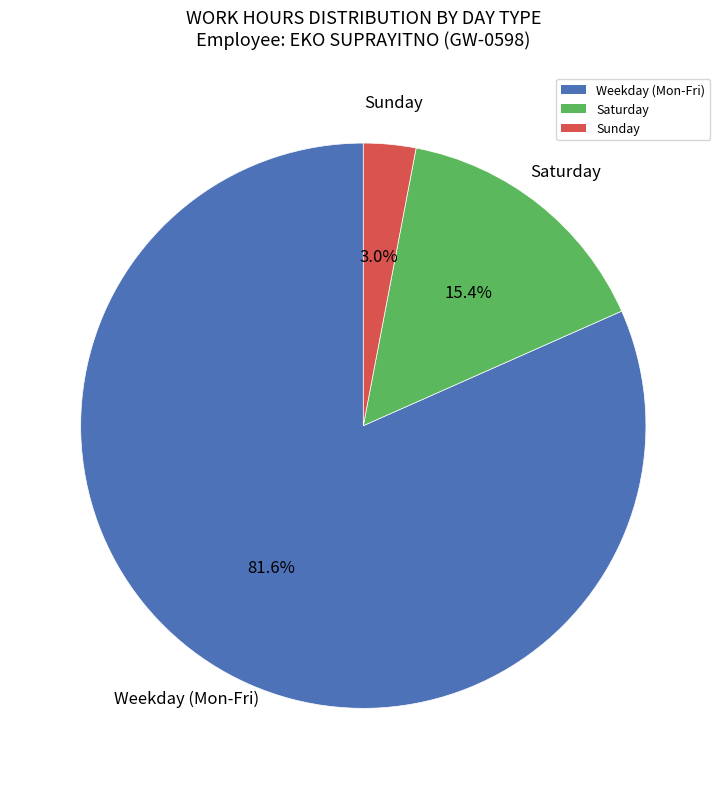

What is the largest slice in the pie chart?

Weekday (Mon-Fri)